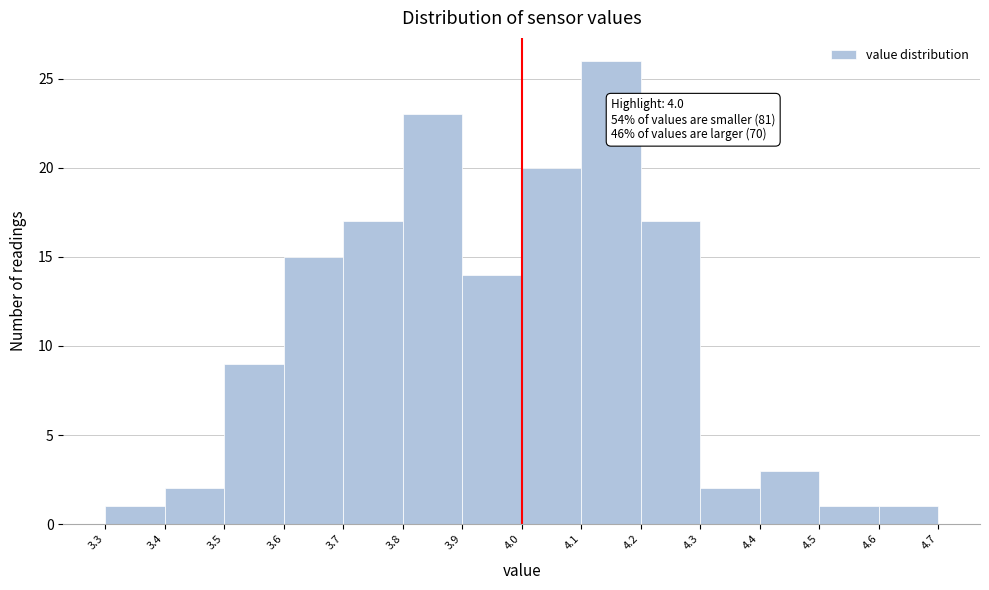

Over which range of the x-axis is the bar tallest?

4.1 to 4.2